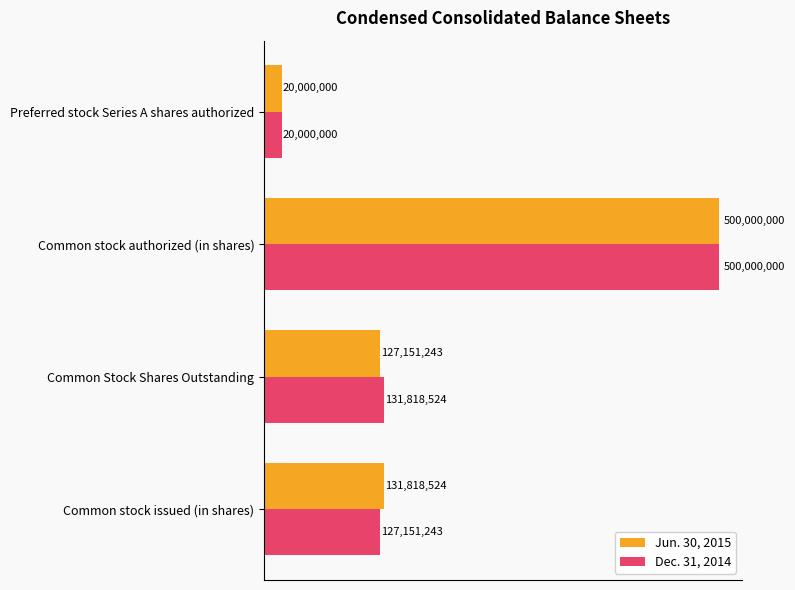

Which series has the widest spread of values?

Jun. 30, 2015